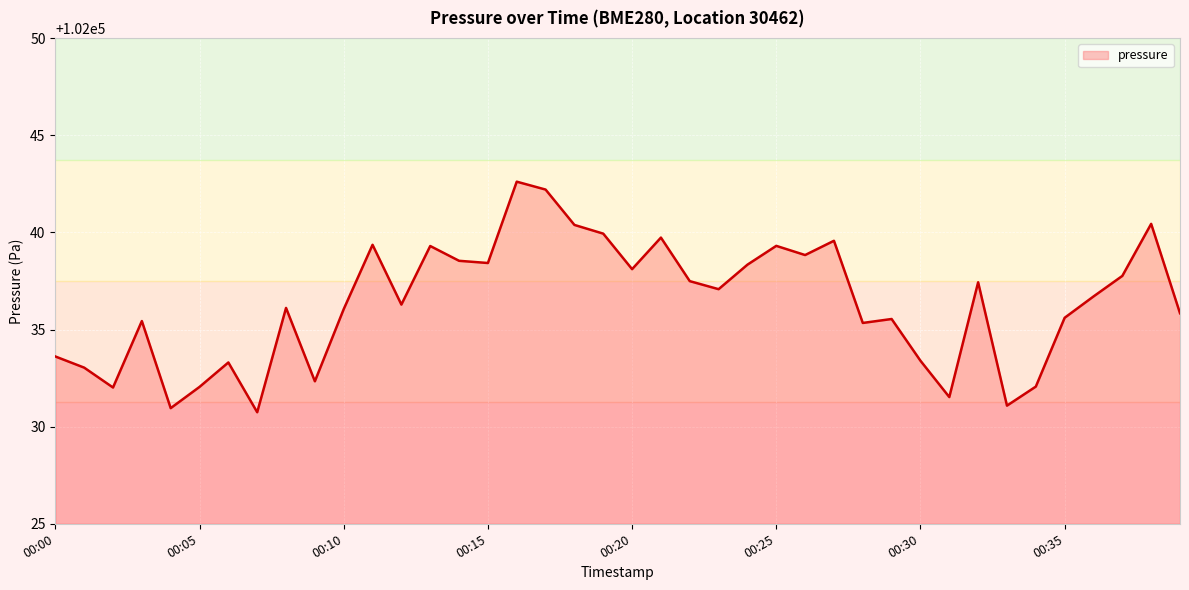

What is the difference between the maximum and minimum values?

11.9